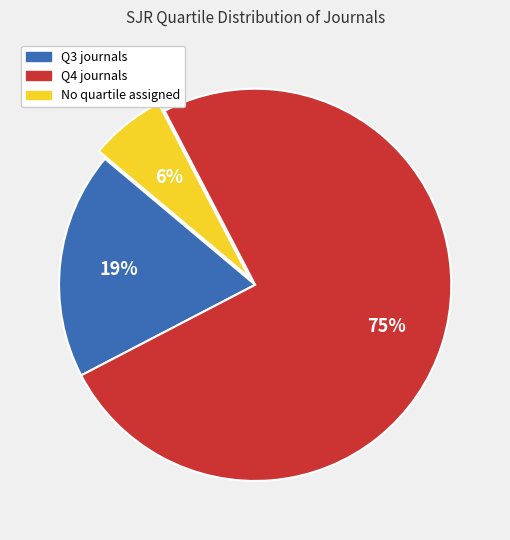

To the nearest percent, what is the difference between the largest and smallest slice percentages?

69%